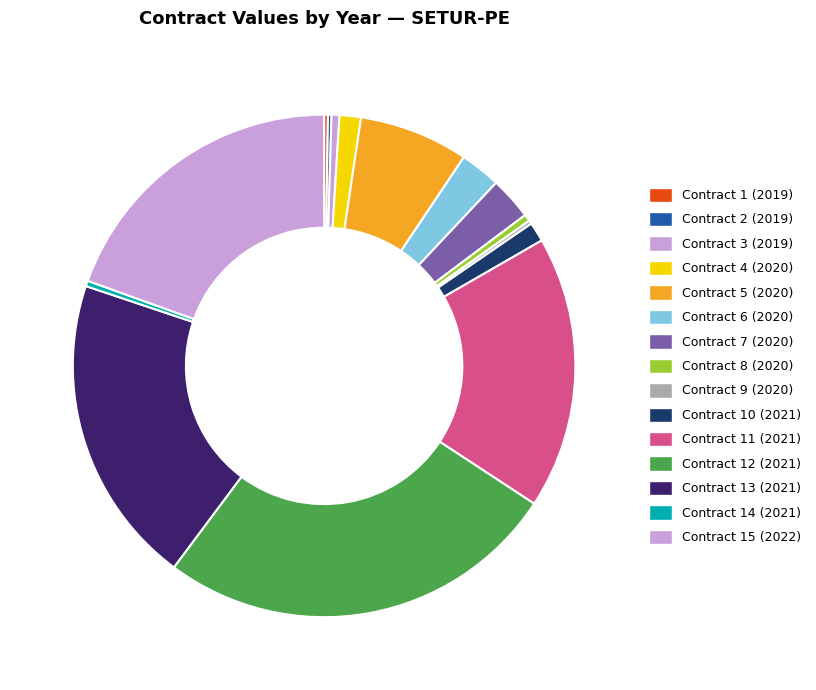

Which category has the biggest portion of the pie?

Contract 12 (2021)